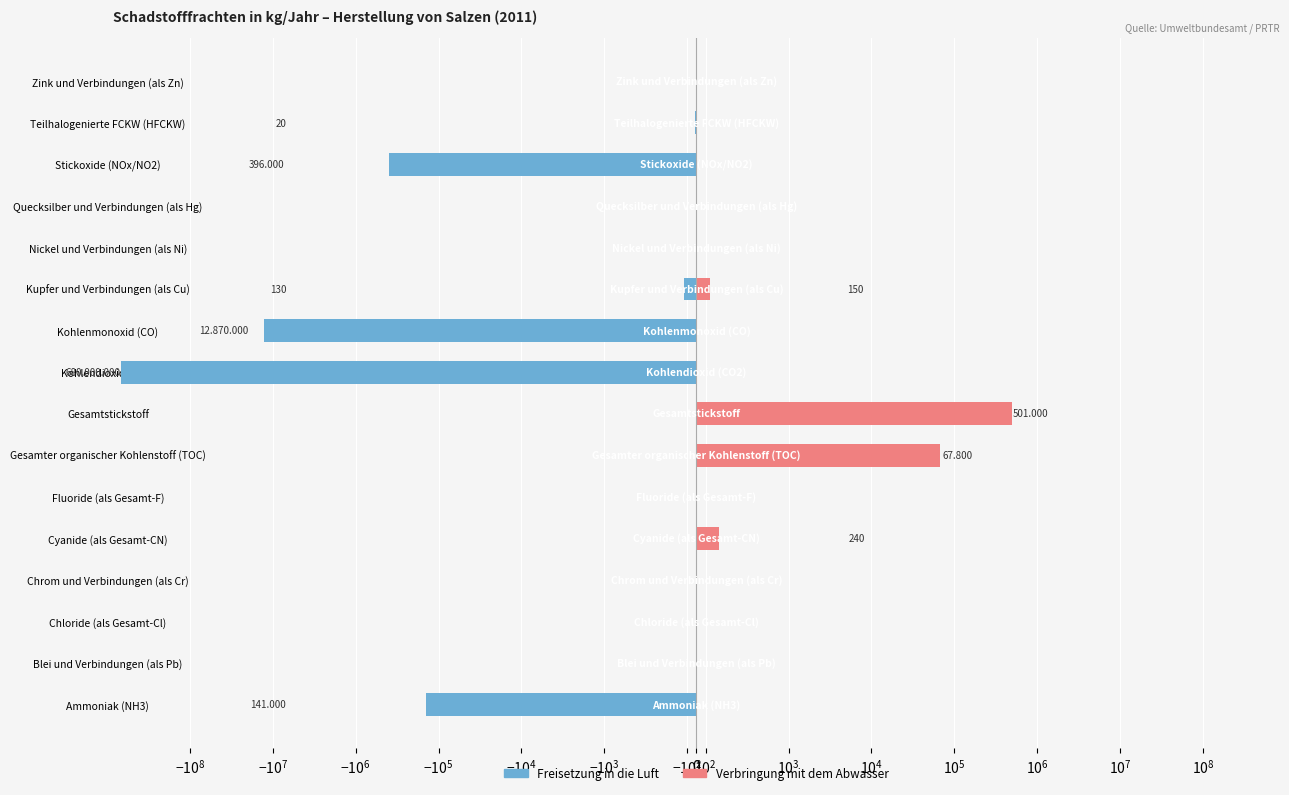

At Stickoxide (NOx/NO2), list the series in order from smallest to largest.

Freisetzung in die Luft, Verbringung mit dem Abwasser